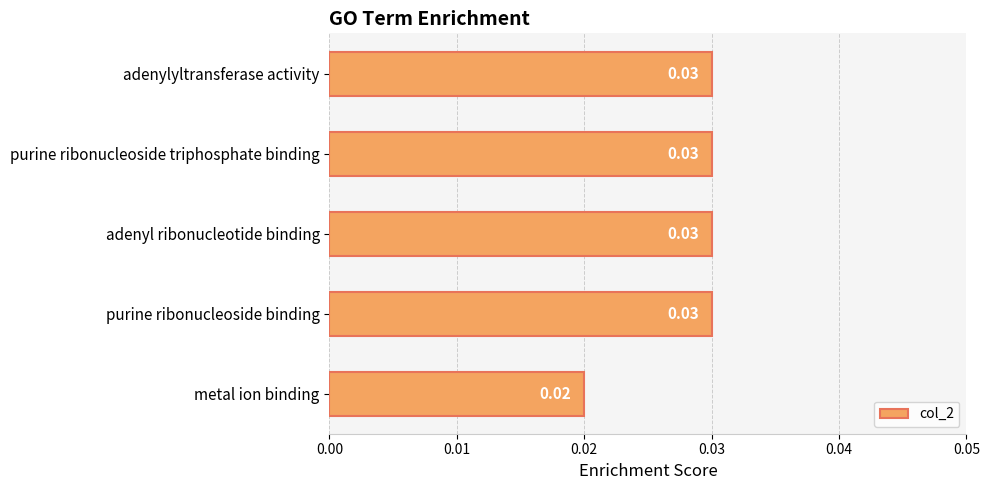

Between metal ion binding and adenyl ribonucleotide binding, which is larger?

adenyl ribonucleotide binding